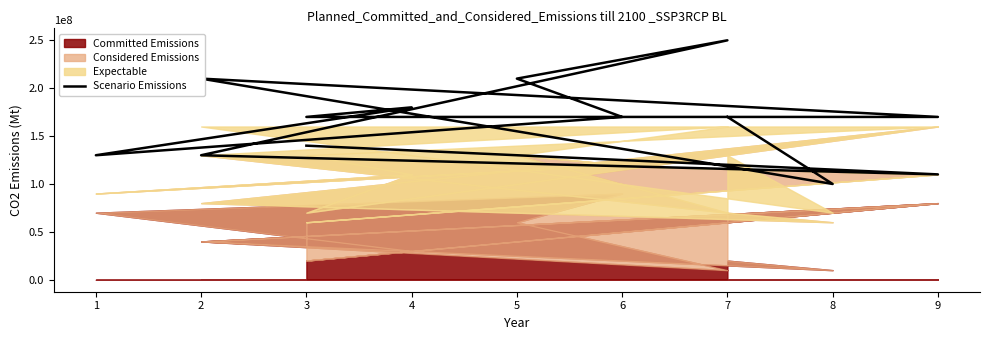

How many values are below 170000000?

5